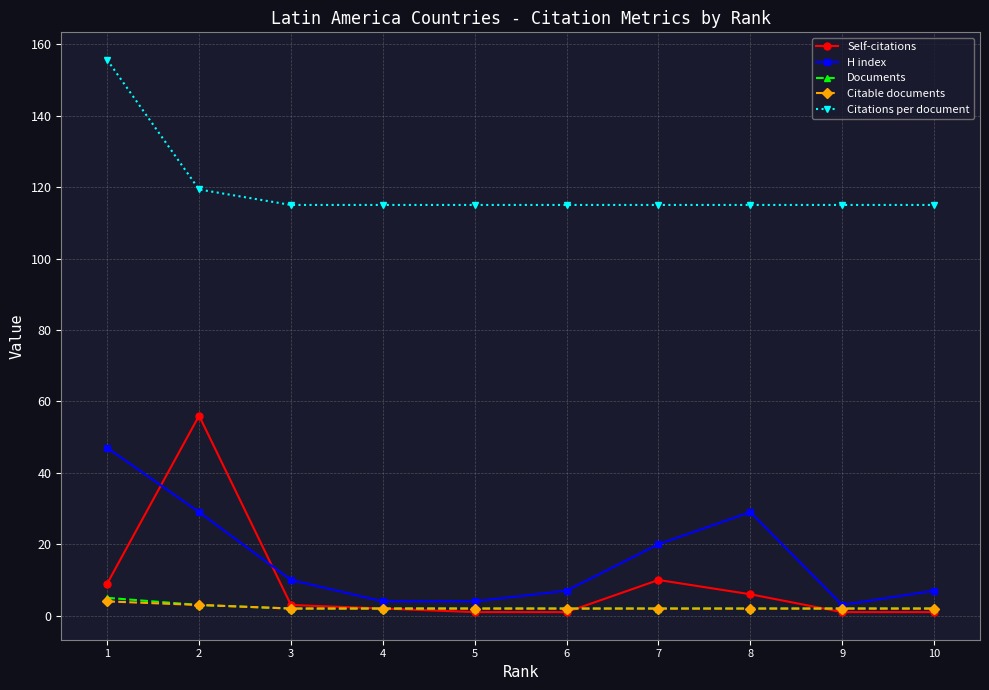

Reading left to right, transcribe all the data shown in this chart.

Self-citations: 9.0	56.0	3.0	2.0	1.0	1.0	10.0	6.0	1.0	1.0
H index: 47.0	29.0	10.0	4.0	4.0	7.0	20.0	29.0	3.0	7.0
Documents: 5.0	3.0	2.0	2.0	2.0	2.0	2.0	2.0	2.0	2.0
Citable documents: 4.0	3.0	2.0	2.0	2.0	2.0	2.0	2.0	2.0	2.0
Citations per document: 155.6	119.3	115.0	115.0	115.0	115.0	115.0	115.0	115.0	115.0